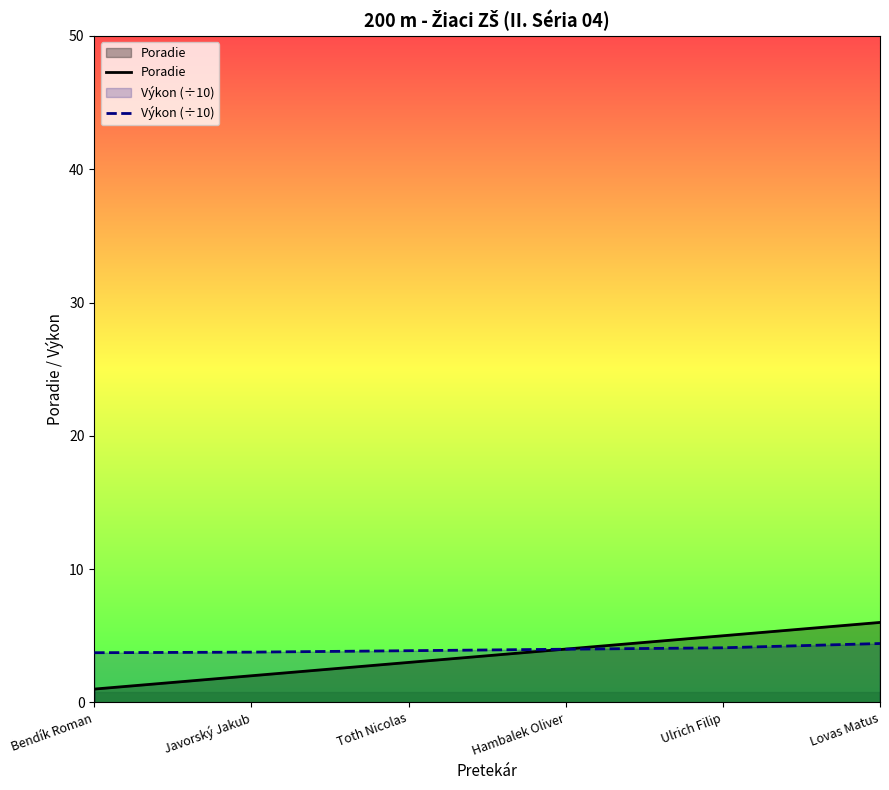

How many lines are shown in the chart?

2